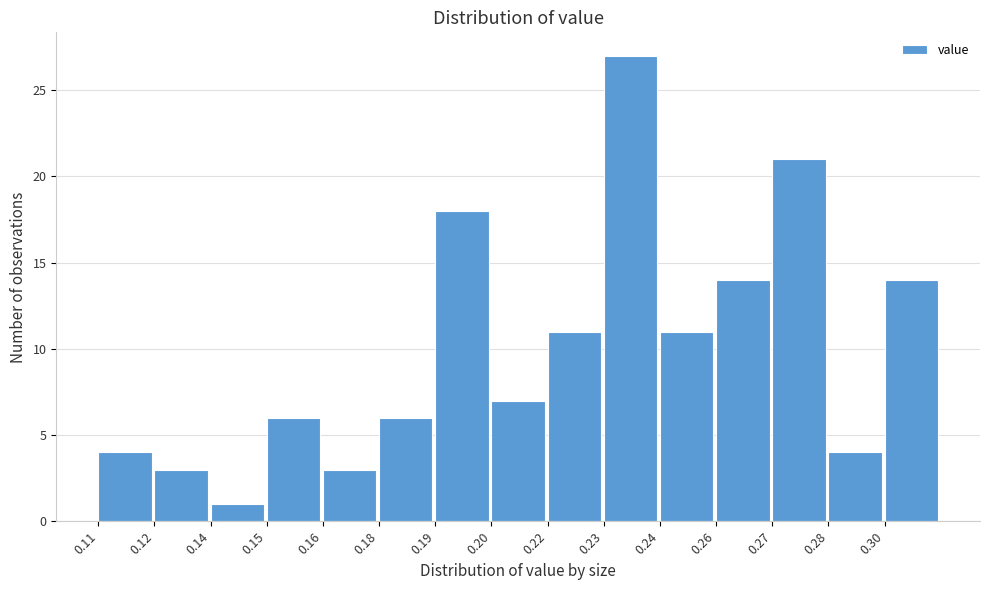

Reading left to right, list all the values displayed in this chart.

4	3	1	6	3	6	18	7	11	27	11	14	21	4	14